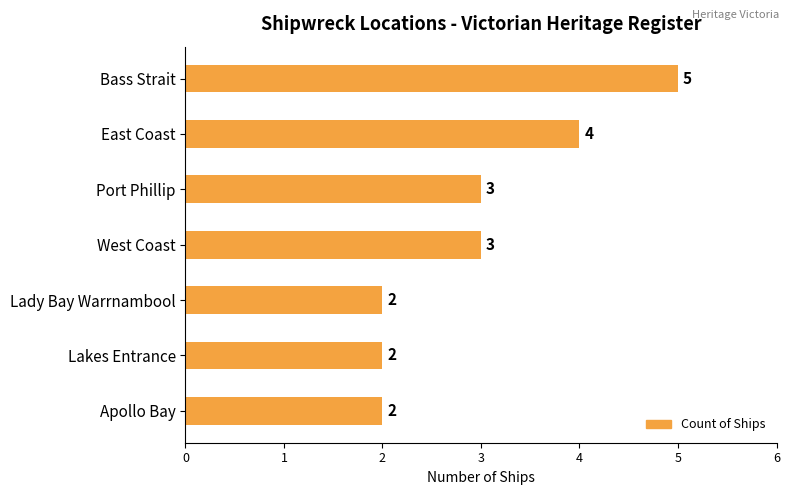

Reading top to bottom, transcribe all the data shown in this chart.

Bass Strait=5	East Coast=4	Port Phillip=3	West Coast=3	Lady Bay Warrnambool=2	Lakes Entrance=2	Apollo Bay=2